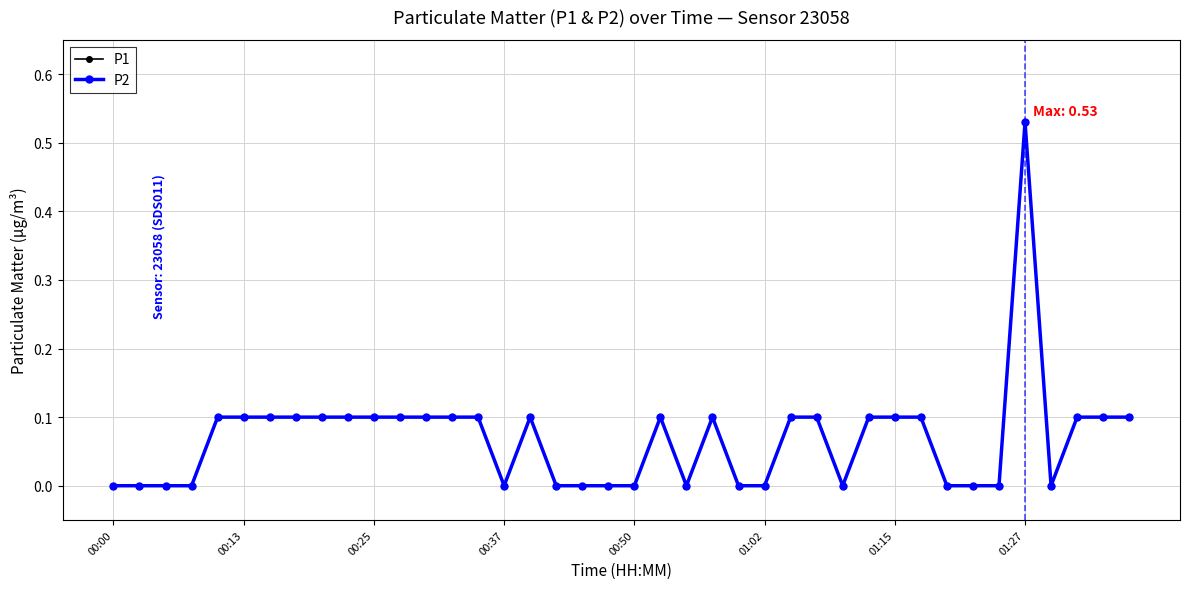

Which category has the lowest value in the P1 series?

00:00